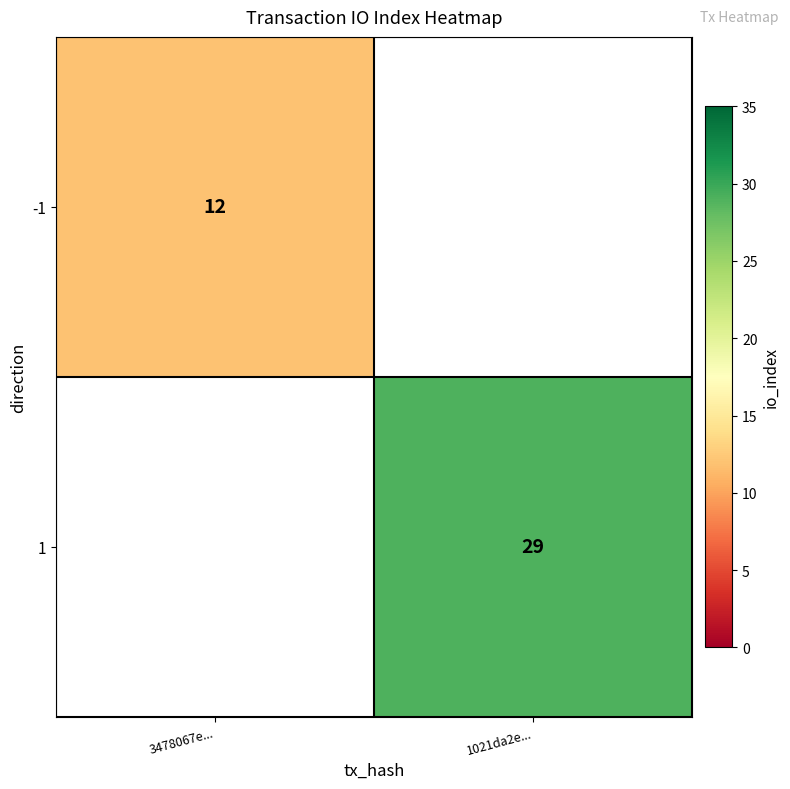

The 1 series shows 29 at 1021da2e.... True or false?

True